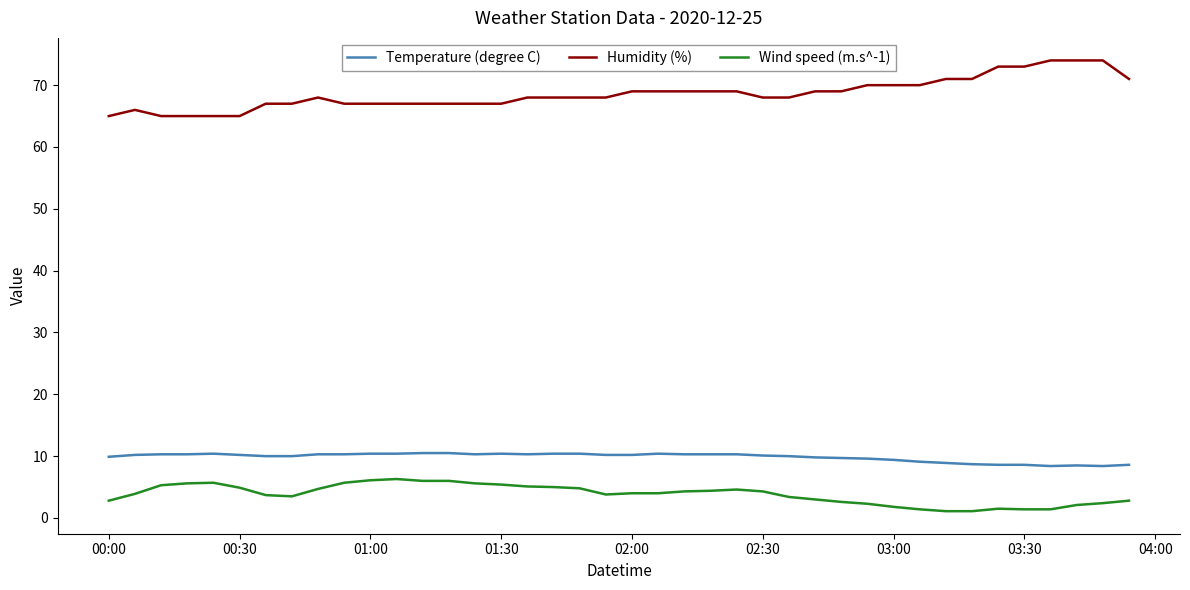

What is the lowest value of the Humidity (%) series?

65.0